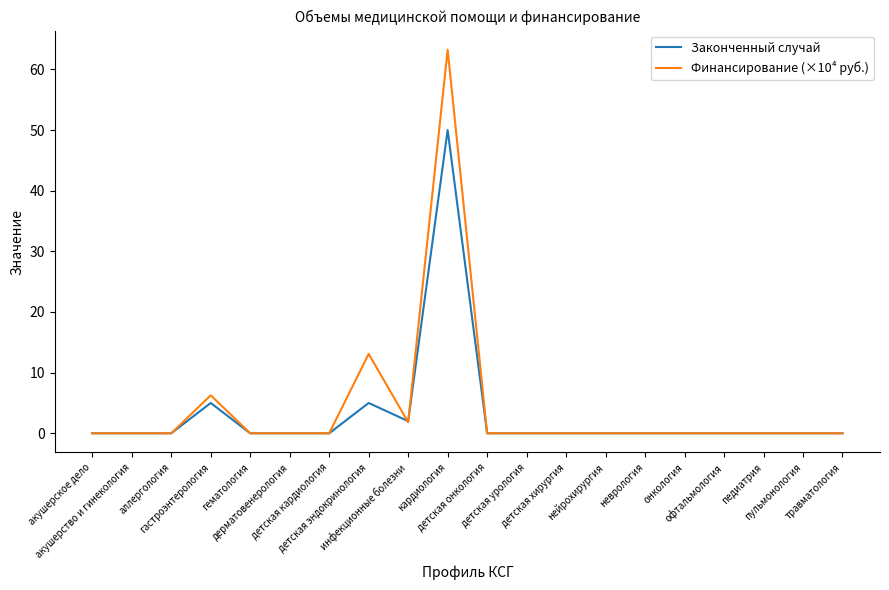

What position from the left is детская урология?

12